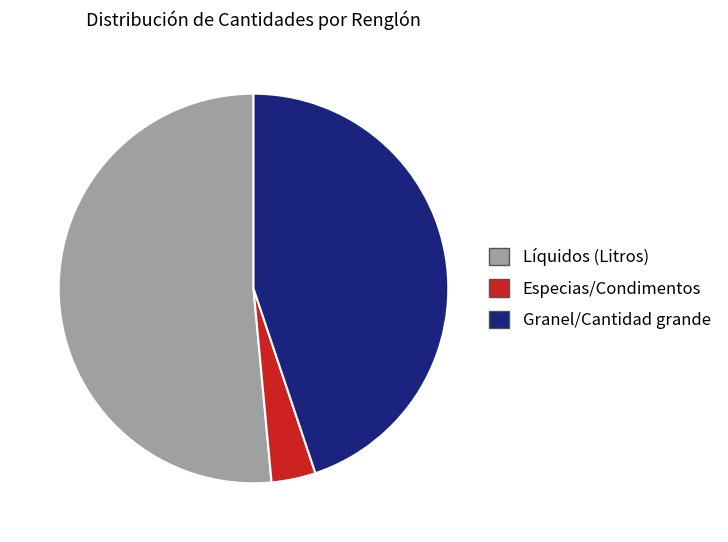

Count the number of slices in the pie.

3